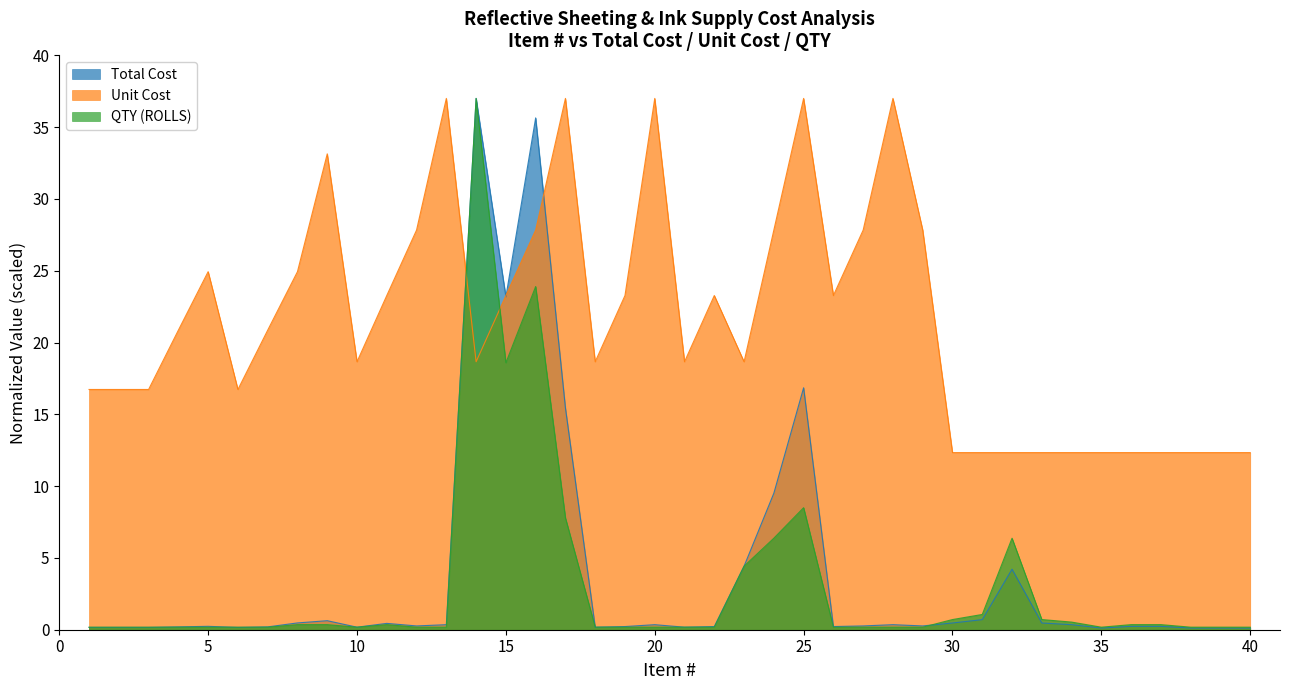

Where do Total Cost and Unit Cost first cross each other?

13 and 14